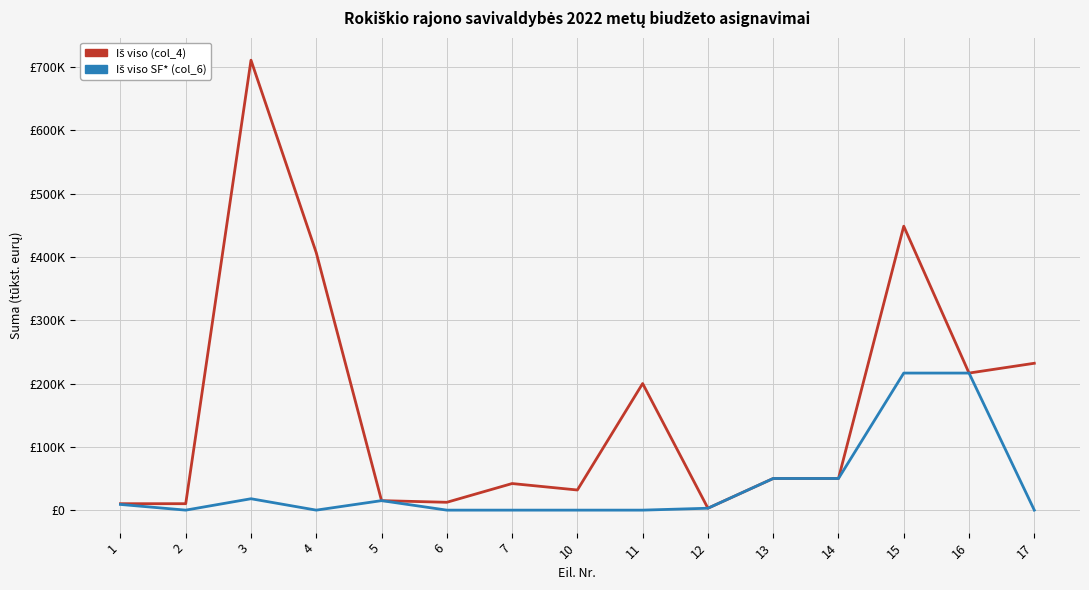

Reading right to left, what are all the values shown in this chart?

Iš viso (col_4): 17=232.0	16=216.5	15=448.5	14=50.0	13=50.0	12=3.0	11=200.0	10=31.8	7=42.0	6=12.4	5=15.0	4=406.6	3=710.8	2=10.2	1=10.2
Iš viso SF* (col_6): 17=0.0	16=216.5	15=216.5	14=50.0	13=50.0	12=3.0	11=0.0	10=0.0	7=0.0	6=0.0	5=15.0	4=0.0	3=18.0	2=0.0	1=9.0